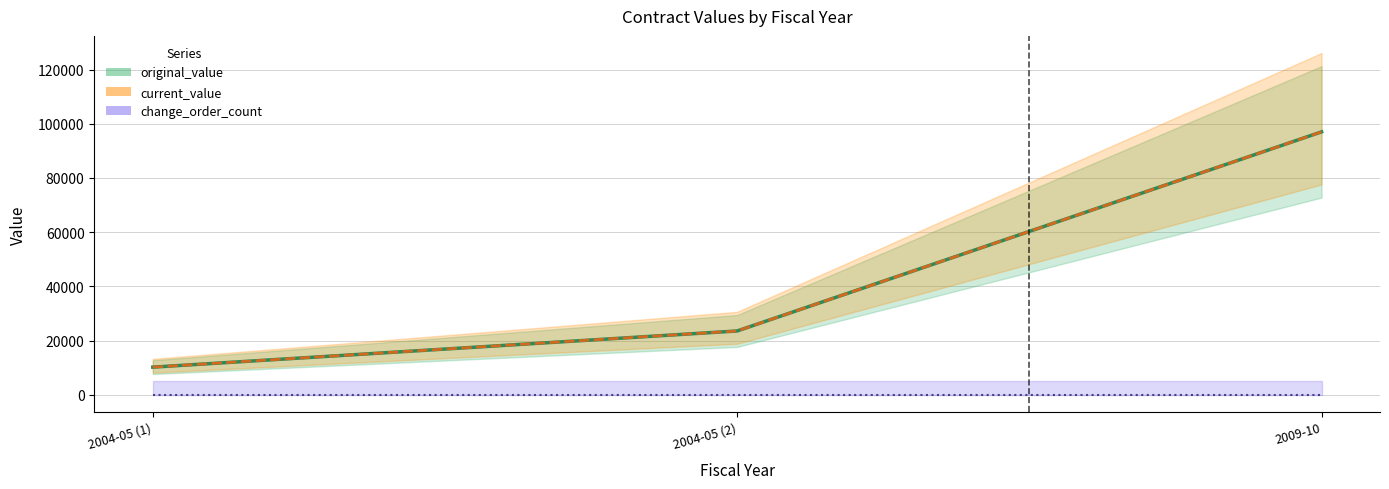

Is it true that current_value equals 153294 at 2009-10?

False